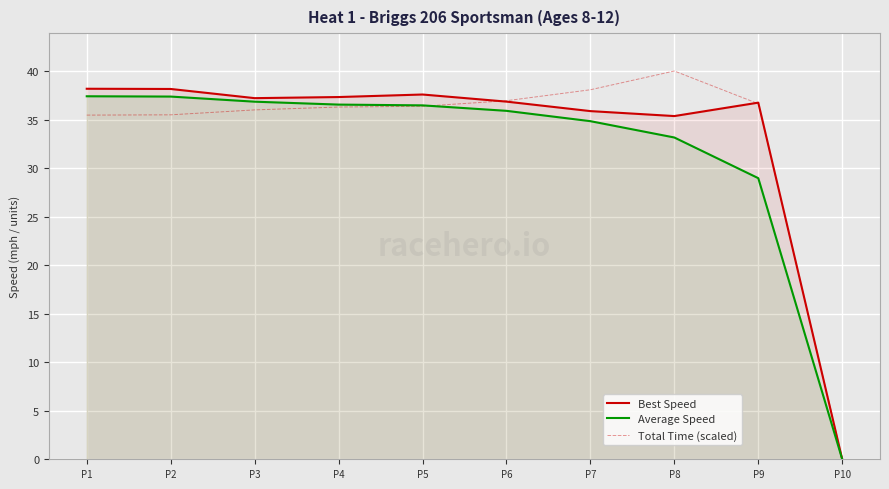

What is the average value of the Total Time (scaled) series?

33.1